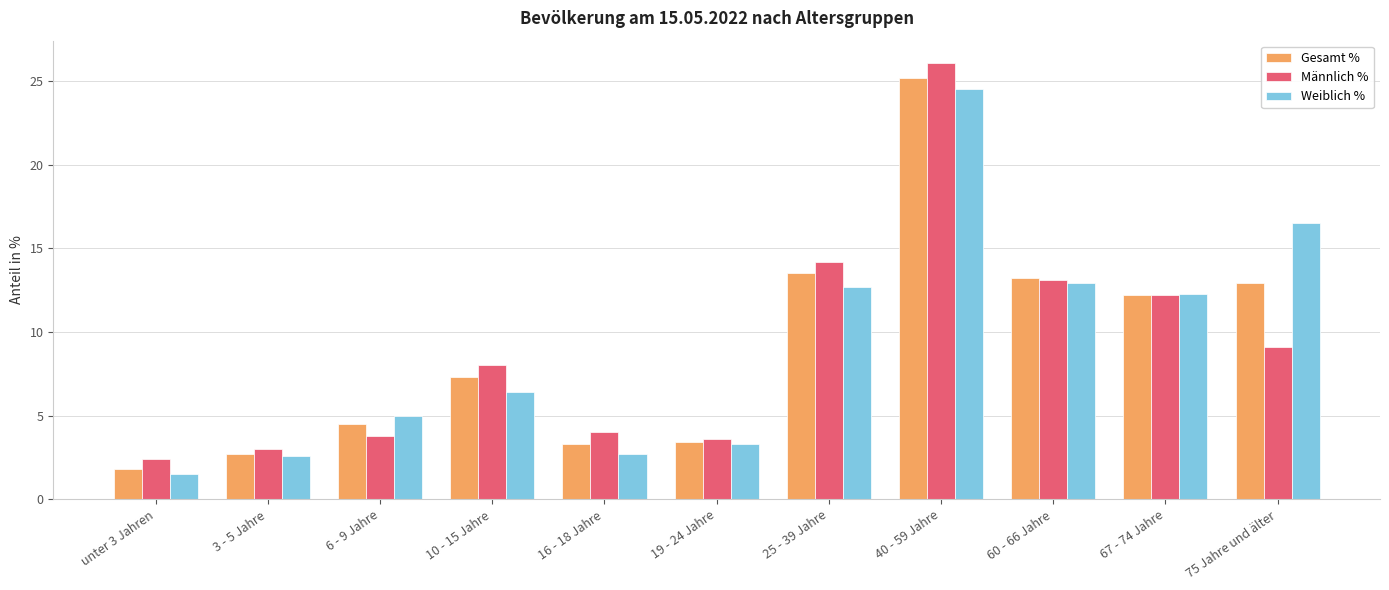

At 75 Jahre und älter, list the series in order from largest to smallest.

Weiblich %, Gesamt %, Männlich %